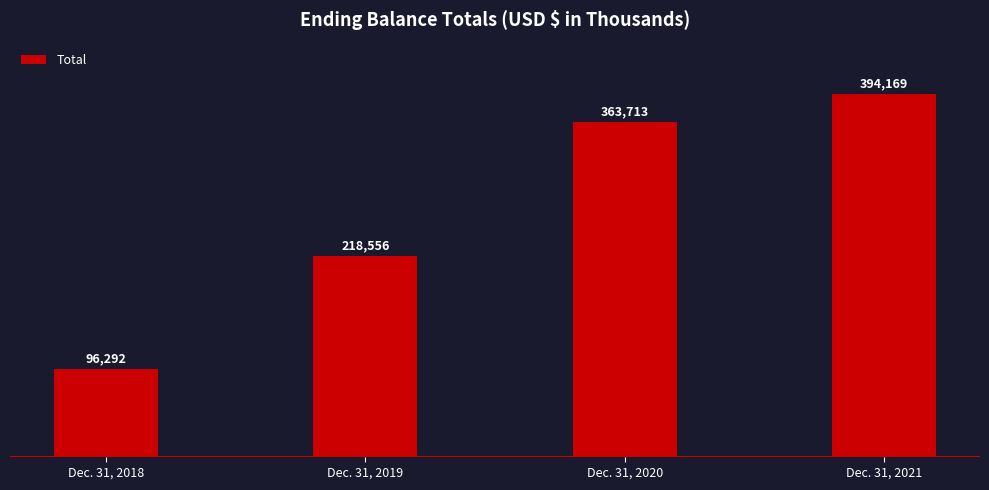

Reading left to right, extract all data points from this chart.

96292	218556	363713	394169